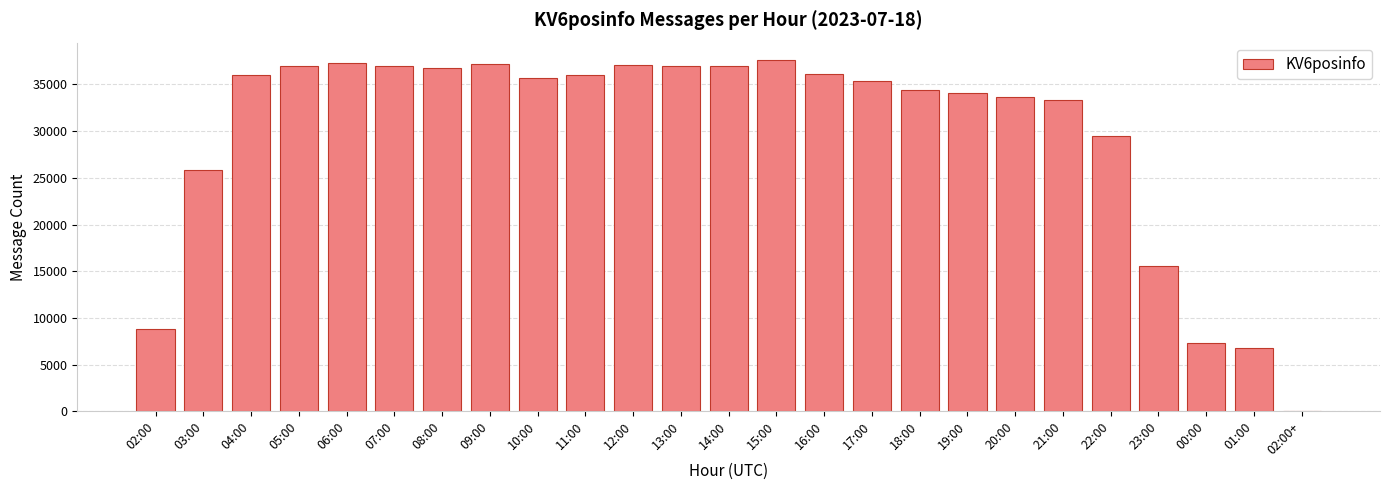

What is the maximum value shown in the chart?

37578